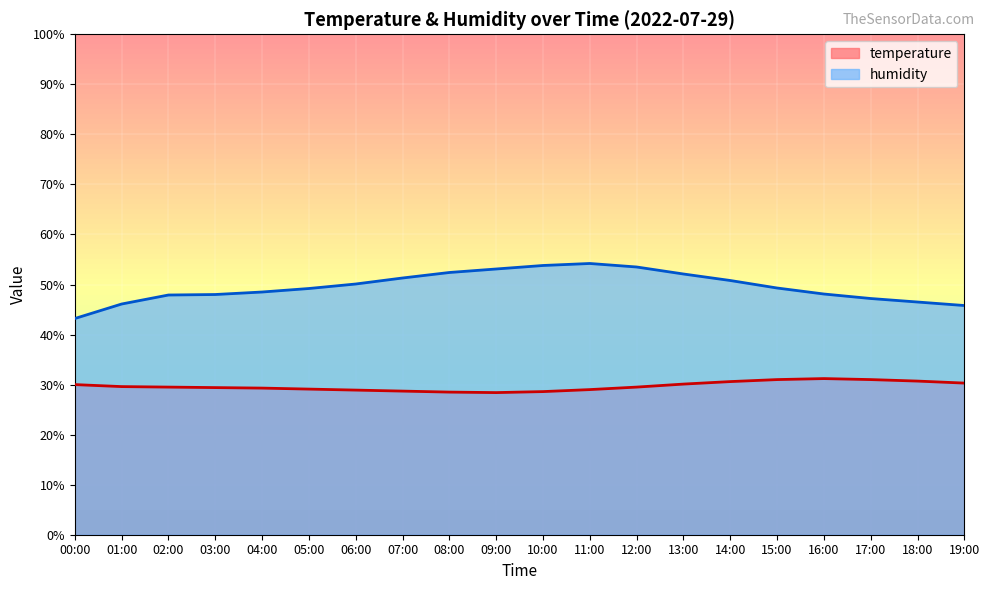

Which category has the highest value in the humidity series?

11:00